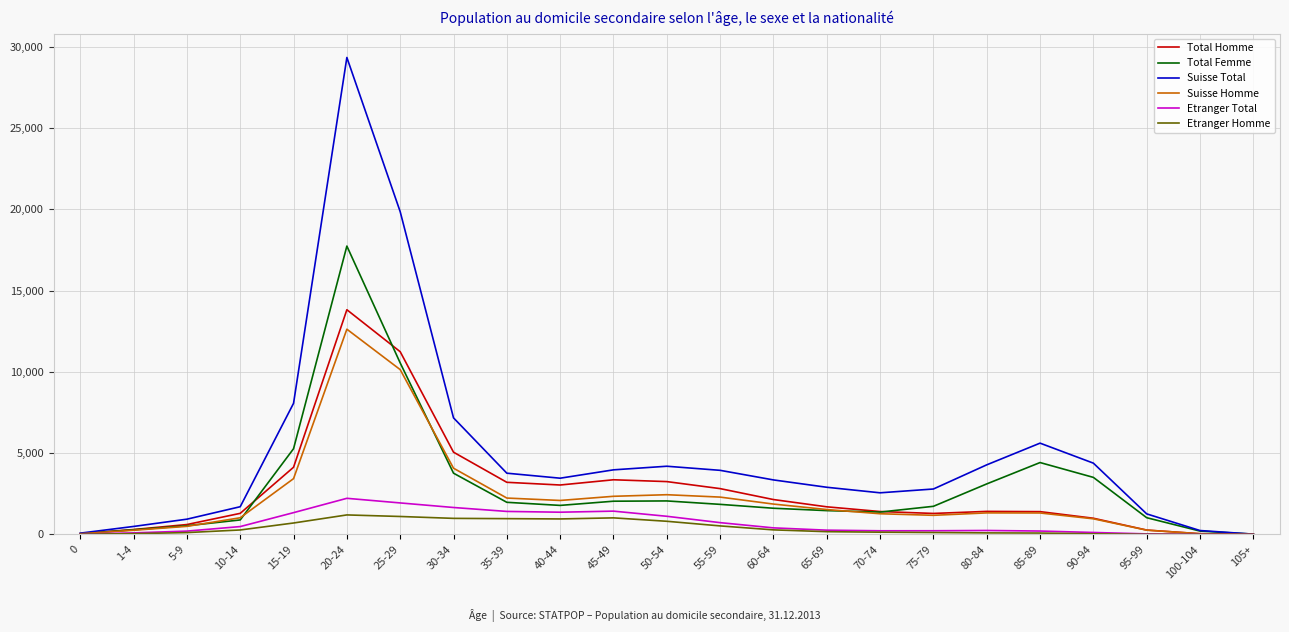

What is the maximum value shown in the chart?

29347